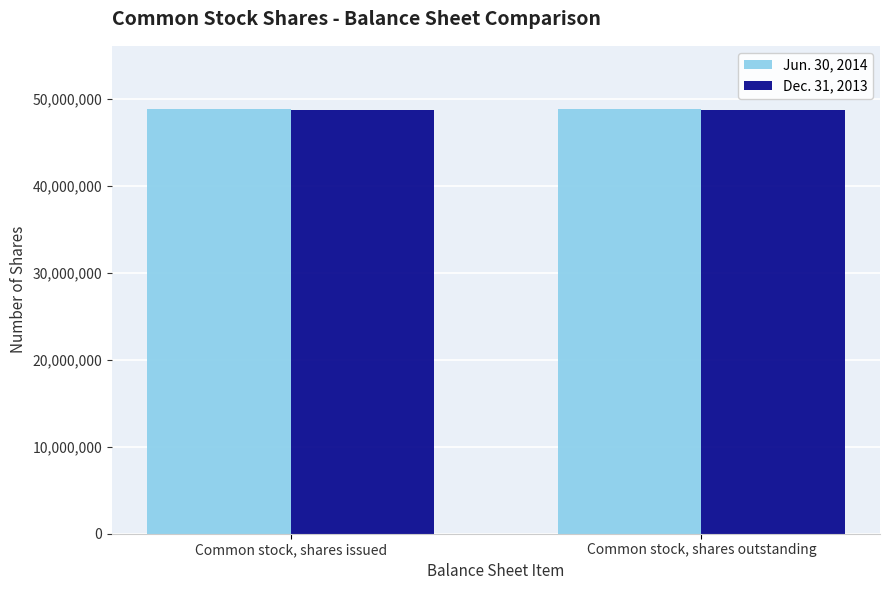

Is it true that Dec. 31, 2013 equals 20120510 at Common stock, shares outstanding?

False